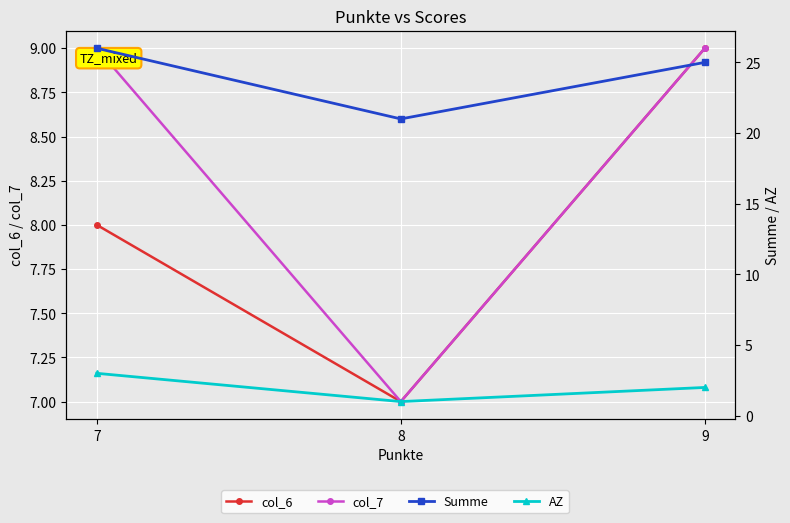

The value of Summe at 7 is 37. True or false?

False